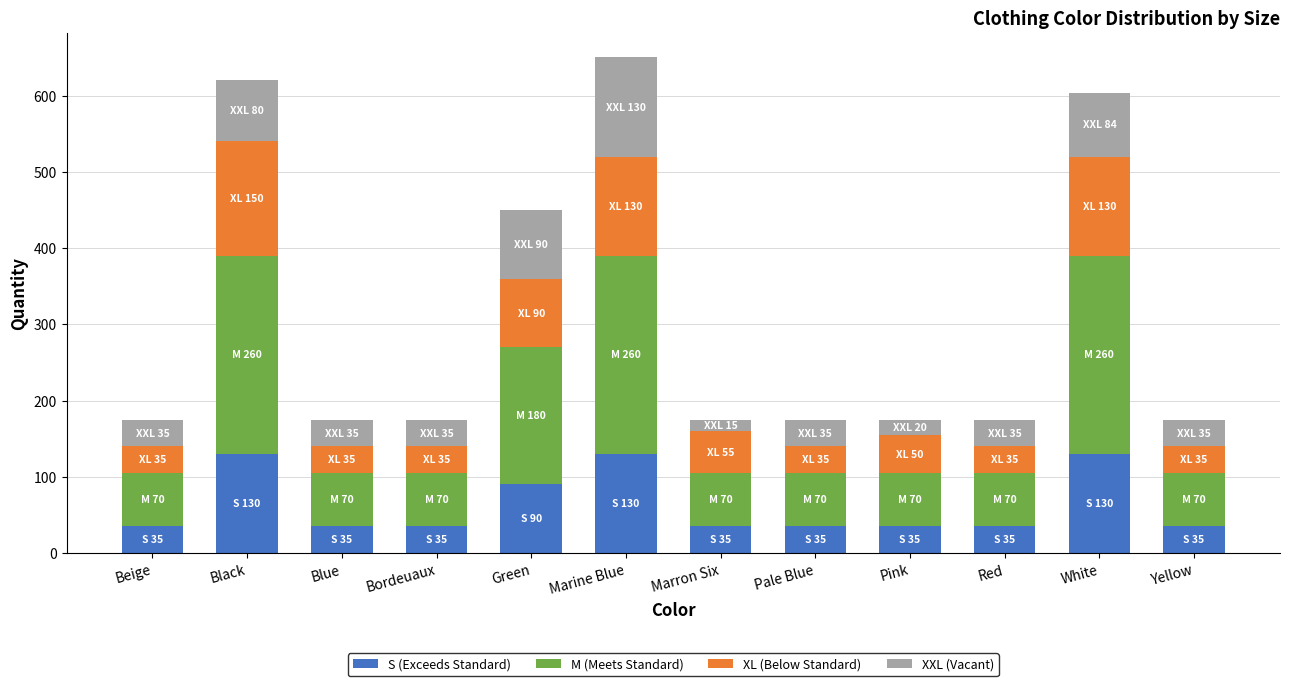

What is the difference between the S (Exceeds Standard) values at White and Pale Blue?

95